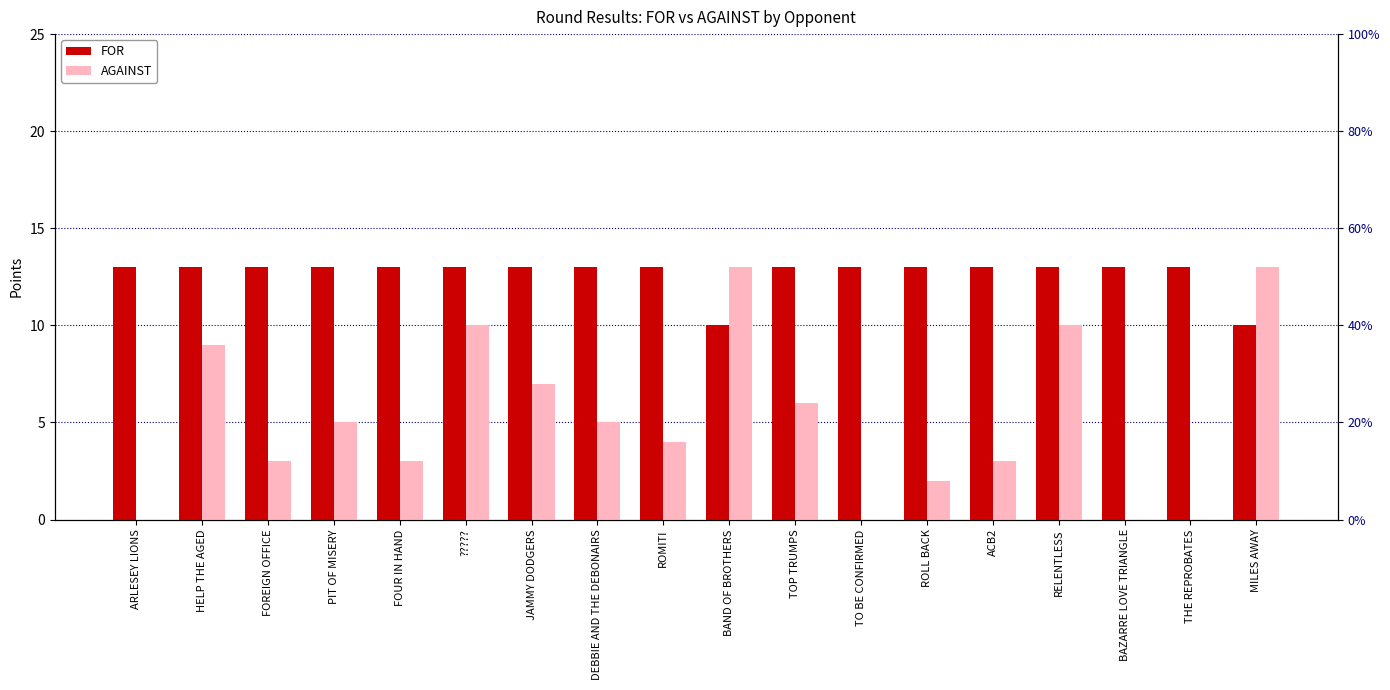

Reading left to right, list all the values displayed in this chart.

FOR: ARLESEY LIONS=13	HELP THE AGED=13	FOREIGN OFFICE=13	PIT OF MISERY=13	FOUR IN HAND=13	?????=13	JAMMY DODGERS=13	DEBBIE AND THE DEBONAIRS=13	ROMITI=13	BAND OF BROTHERS=10	TOP TRUMPS=13	TO BE CONFIRMED=13	ROLL BACK=13	ACB2=13	RELENTLESS=13	BAZARRE LOVE TRIANGLE=13	THE REPROBATES=13	MILES AWAY=10
AGAINST: ARLESEY LIONS=0	HELP THE AGED=9	FOREIGN OFFICE=3	PIT OF MISERY=5	FOUR IN HAND=3	?????=10	JAMMY DODGERS=7	DEBBIE AND THE DEBONAIRS=5	ROMITI=4	BAND OF BROTHERS=13	TOP TRUMPS=6	TO BE CONFIRMED=0	ROLL BACK=2	ACB2=3	RELENTLESS=10	BAZARRE LOVE TRIANGLE=0	THE REPROBATES=0	MILES AWAY=13